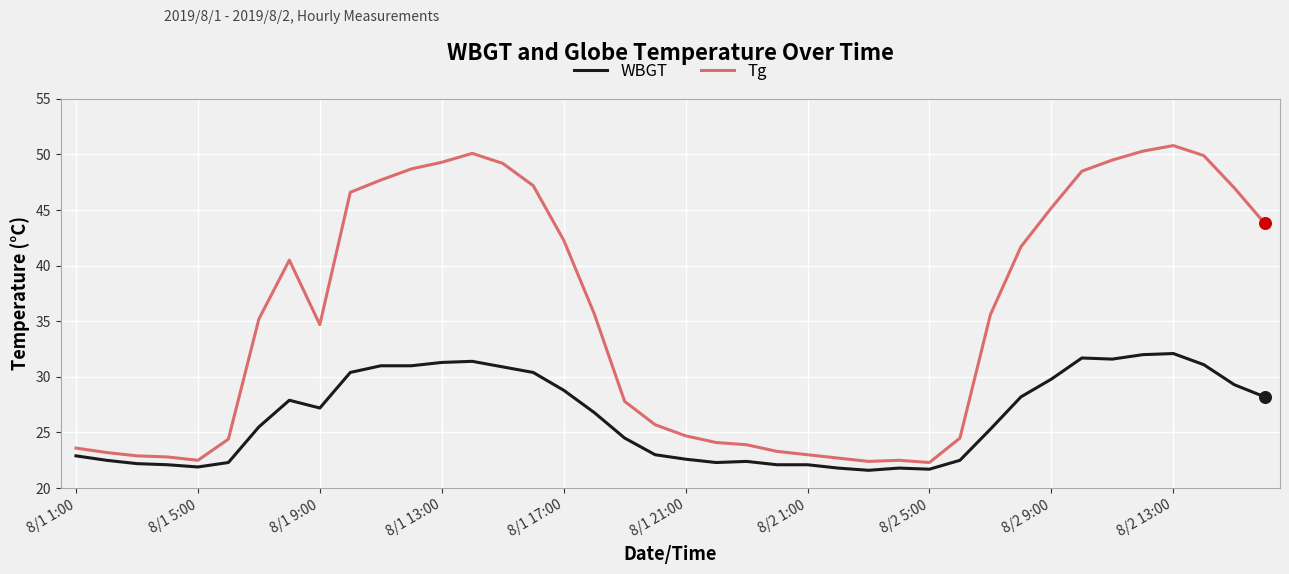

What is the maximum value for Tg?

50.8